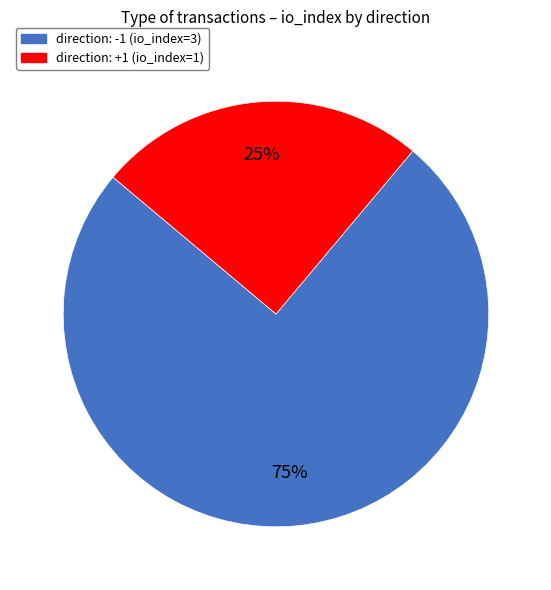

Approximately how many times larger is the value at direction: -1 (io_index=3) compared to direction: +1 (io_index=1)?

3.0